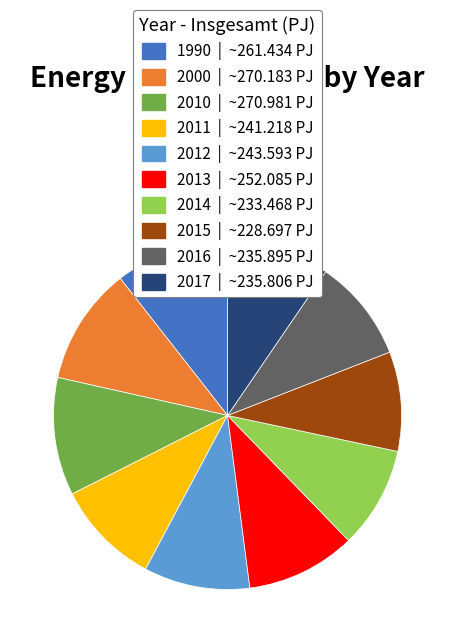

Does 2017 account for over 50% of the chart?

No